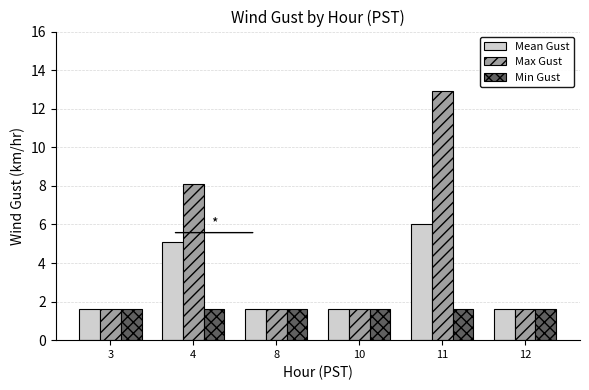

Is the value of Max Gust at 11 greater than the value of Mean Gust at 8?

Yes